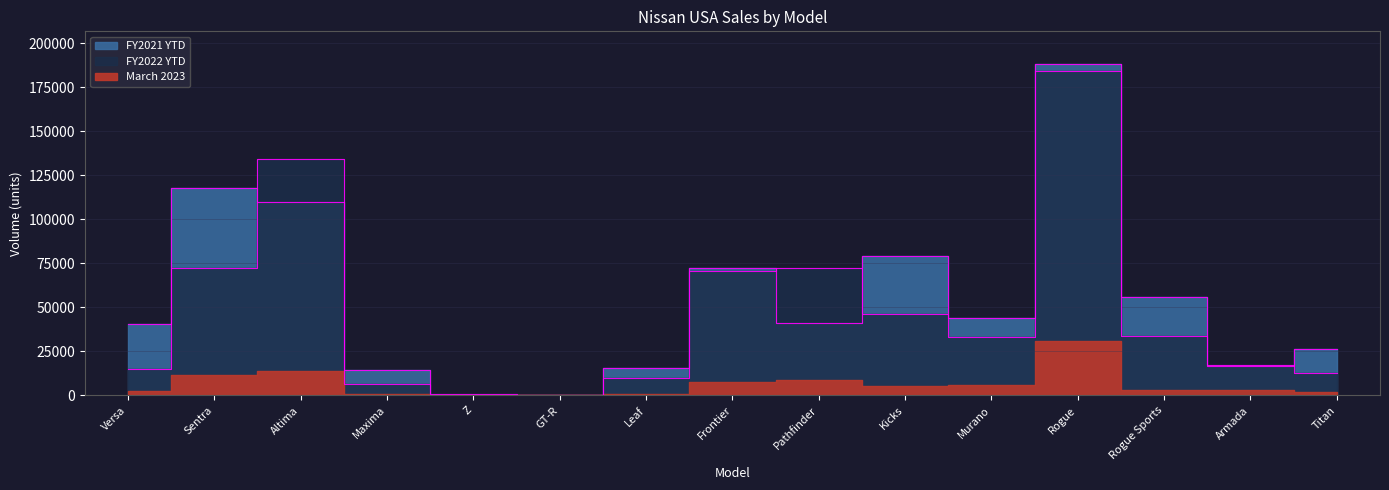

At which category does FY2022 YTD reach its first local valley?

GT-R